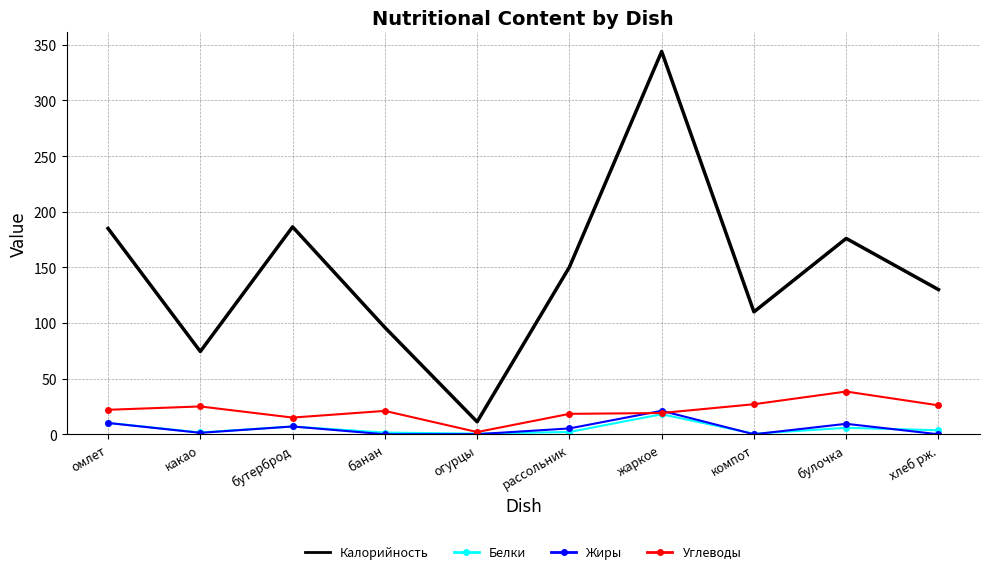

True or false: Калорийность and Белки intersect in this chart.

False